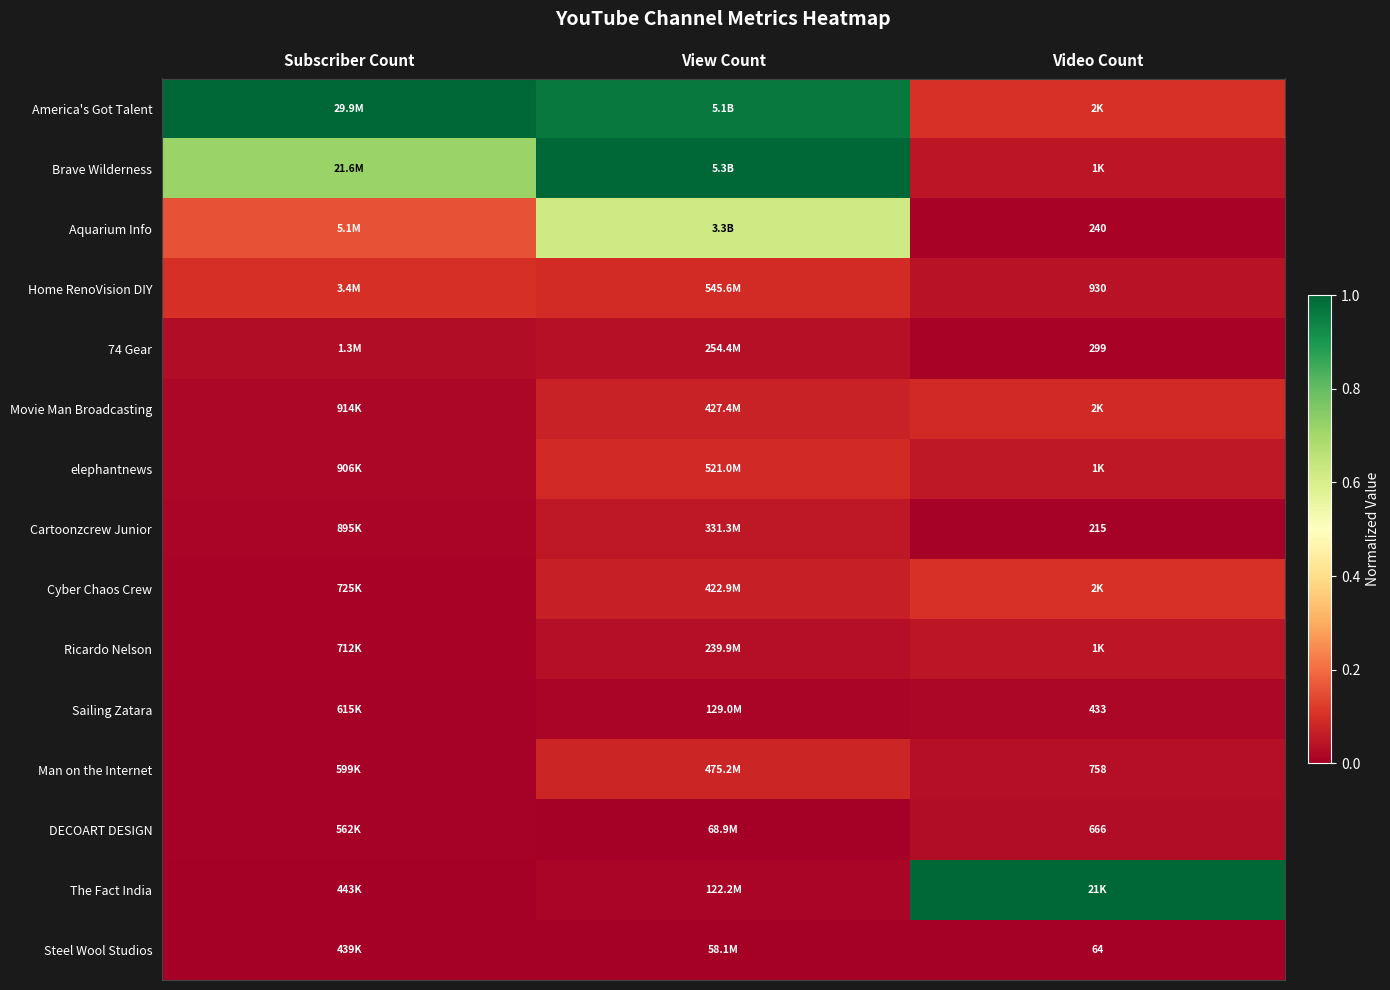

The The Fact India series shows 0.0 at Subscriber Count. True or false?

True